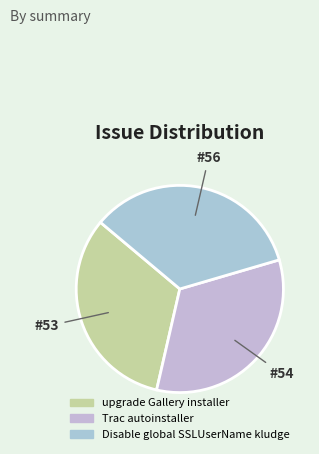

To the nearest percent, what is the combined percentage of Disable global SSLUserName kludge and Trac autoinstaller?

67%